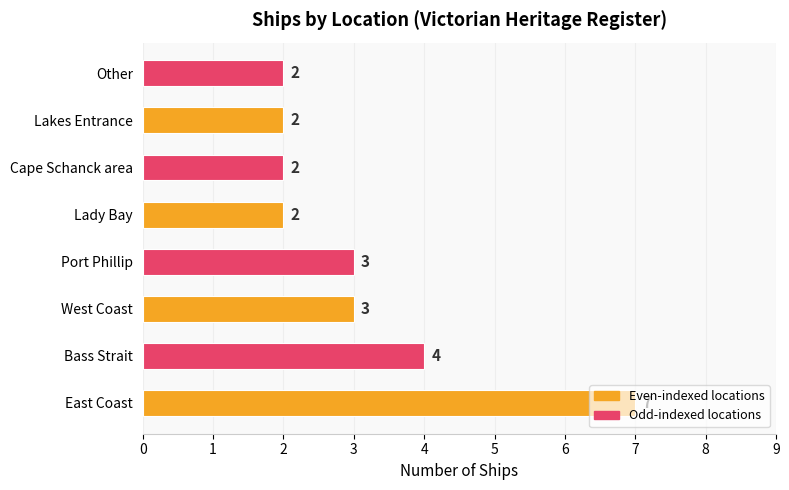

What is the difference between the maximum and minimum values?

5